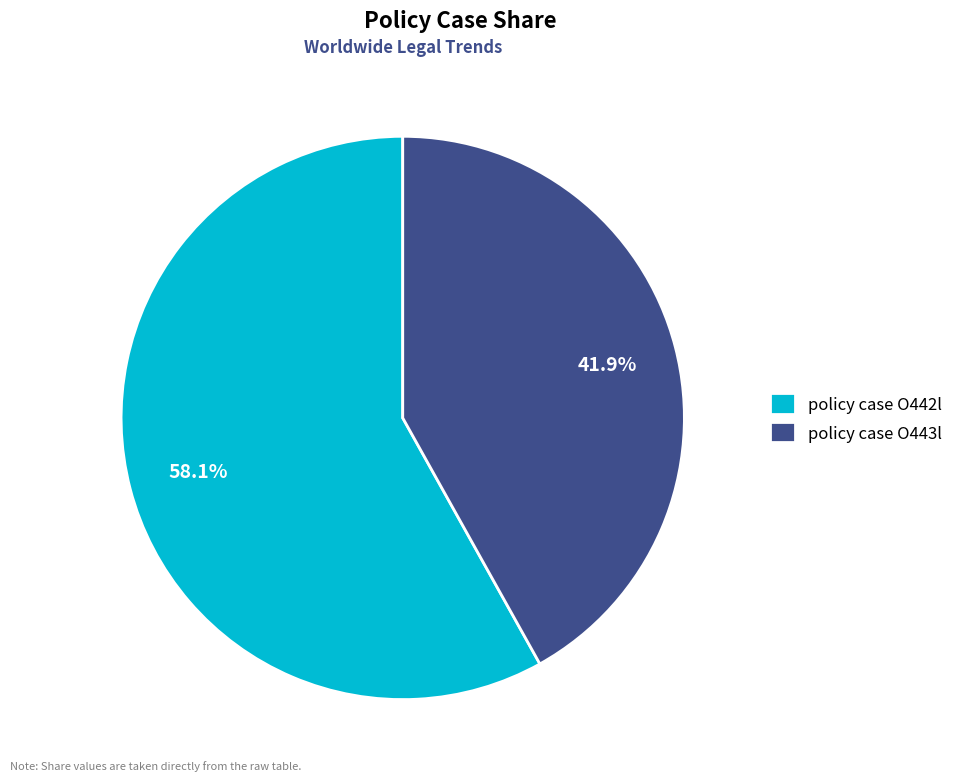

Which has a higher value, policy case O443l or policy case O442l?

policy case O442l